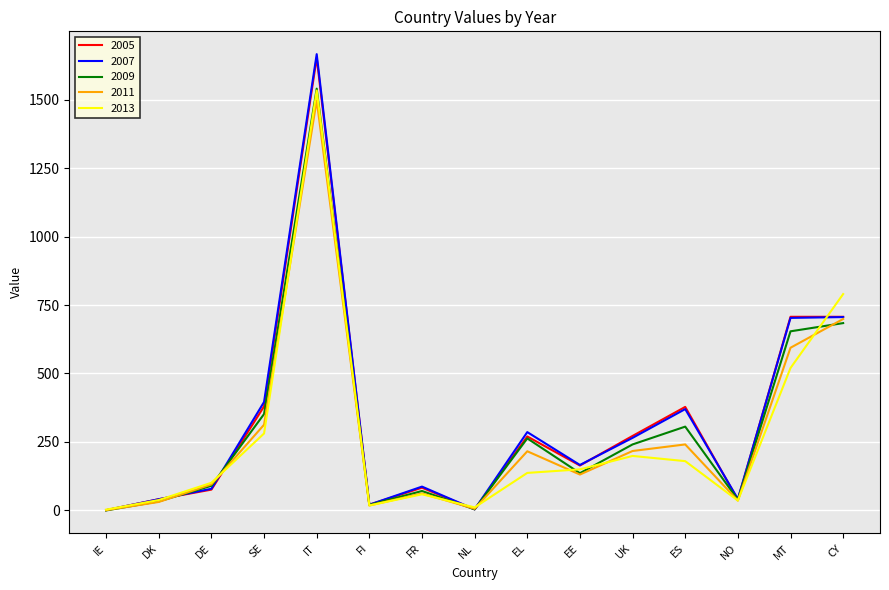

What is the greatest value displayed?

1666